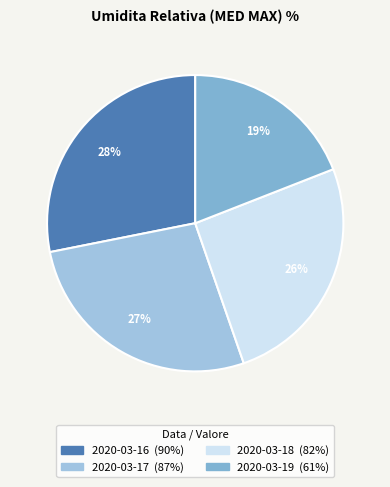

Rank the categories by value from lowest to highest.

2020-03-19, 2020-03-18, 2020-03-17, 2020-03-16